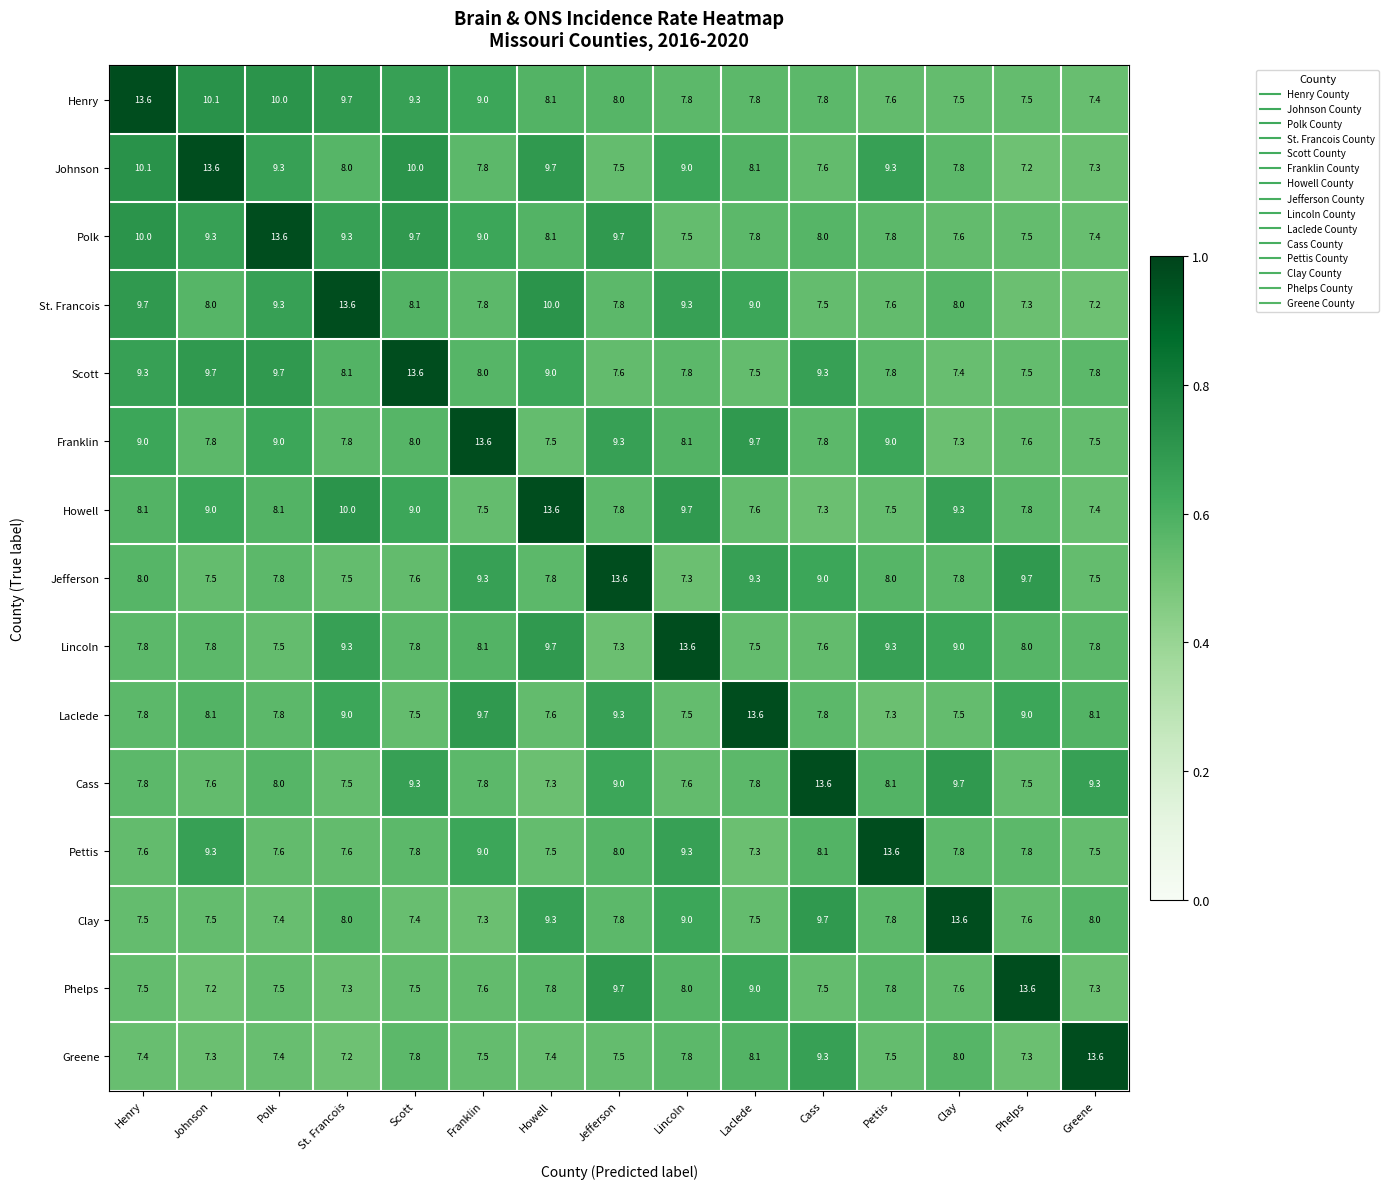

What is the maximum value for Jefferson?

13.6